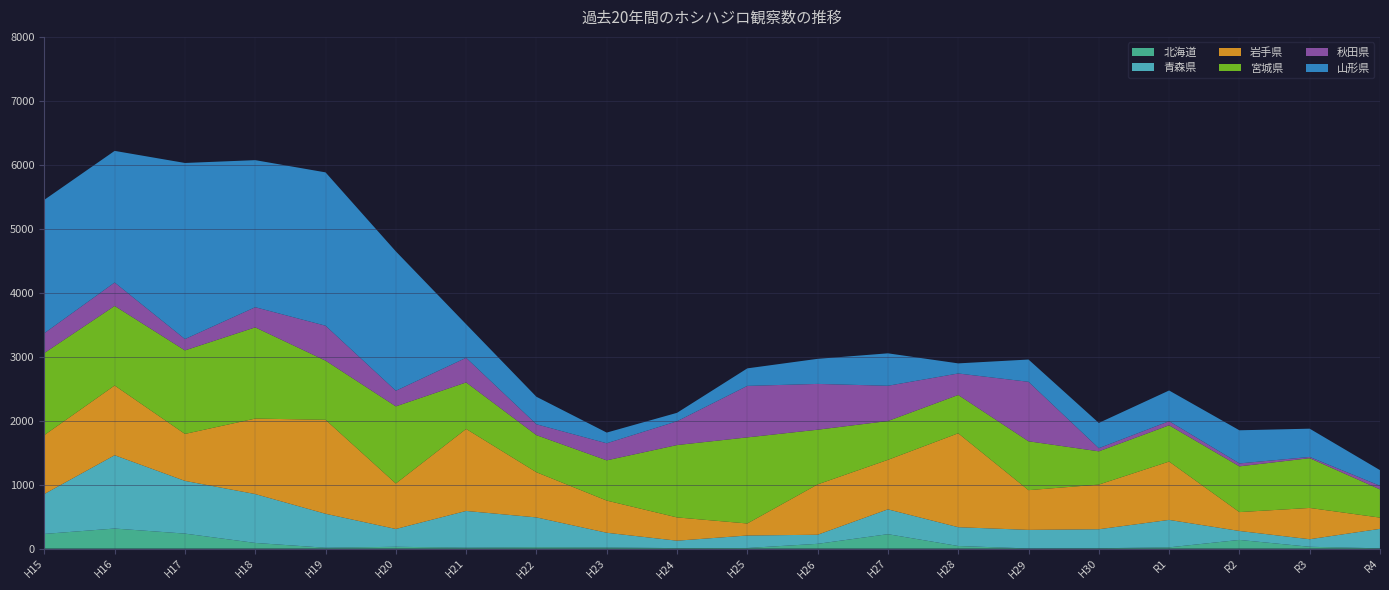

Reading left to right, extract all data points from this chart.

北海道: 230	314	235	89	14	29	15	22	18	8	10	75	226	41	3	6	20	136	29	5
青森県: 624	1146	824	764	531	278	574	466	230	116	195	142	388	294	290	297	429	140	118	304
岩手県: 921	1090	734	1180	1469	711	1282	706	503	364	188	787	774	1468	621	698	912	295	489	176
宮城県: 1283	1244	1306	1426	925	1206	727	580	629	1131	1346	855	607	599	764	520	567	715	778	441
秋田県: 310	366	177	315	546	244	385	170	267	372	805	716	551	336	930	49	64	46	19	56
山形県: 2085	2058	2753	2299	2397	2179	525	430	167	132	274	392	507	158	348	395	480	518	442	245